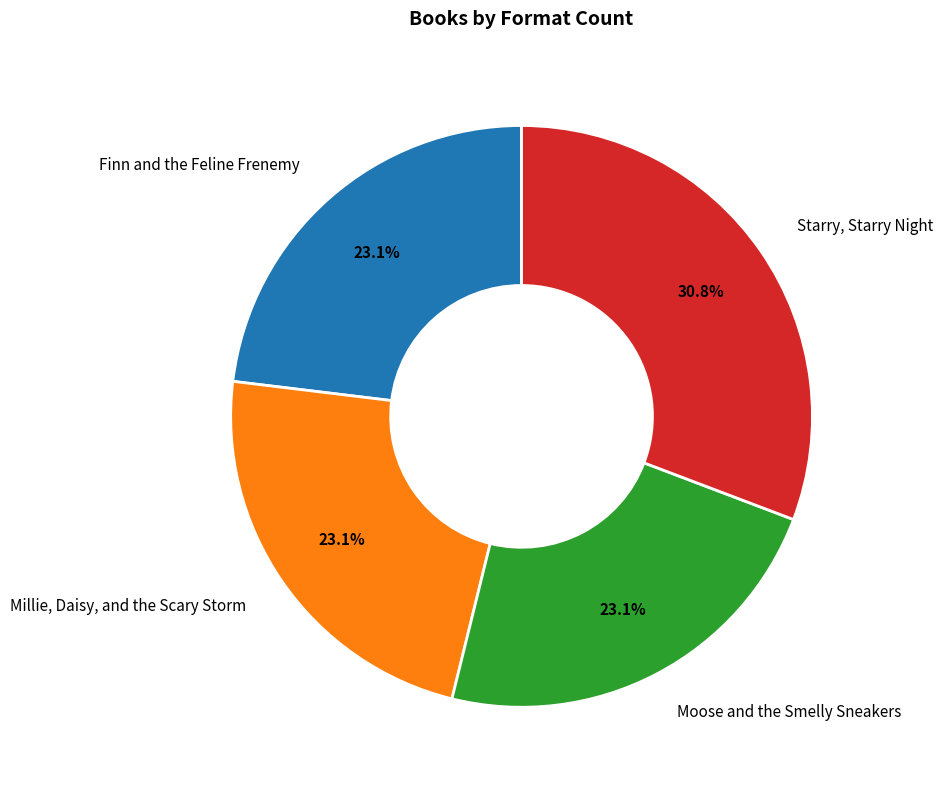

The Moose and the Smelly Sneakers slice represents 23% of the pie. True or false?

True